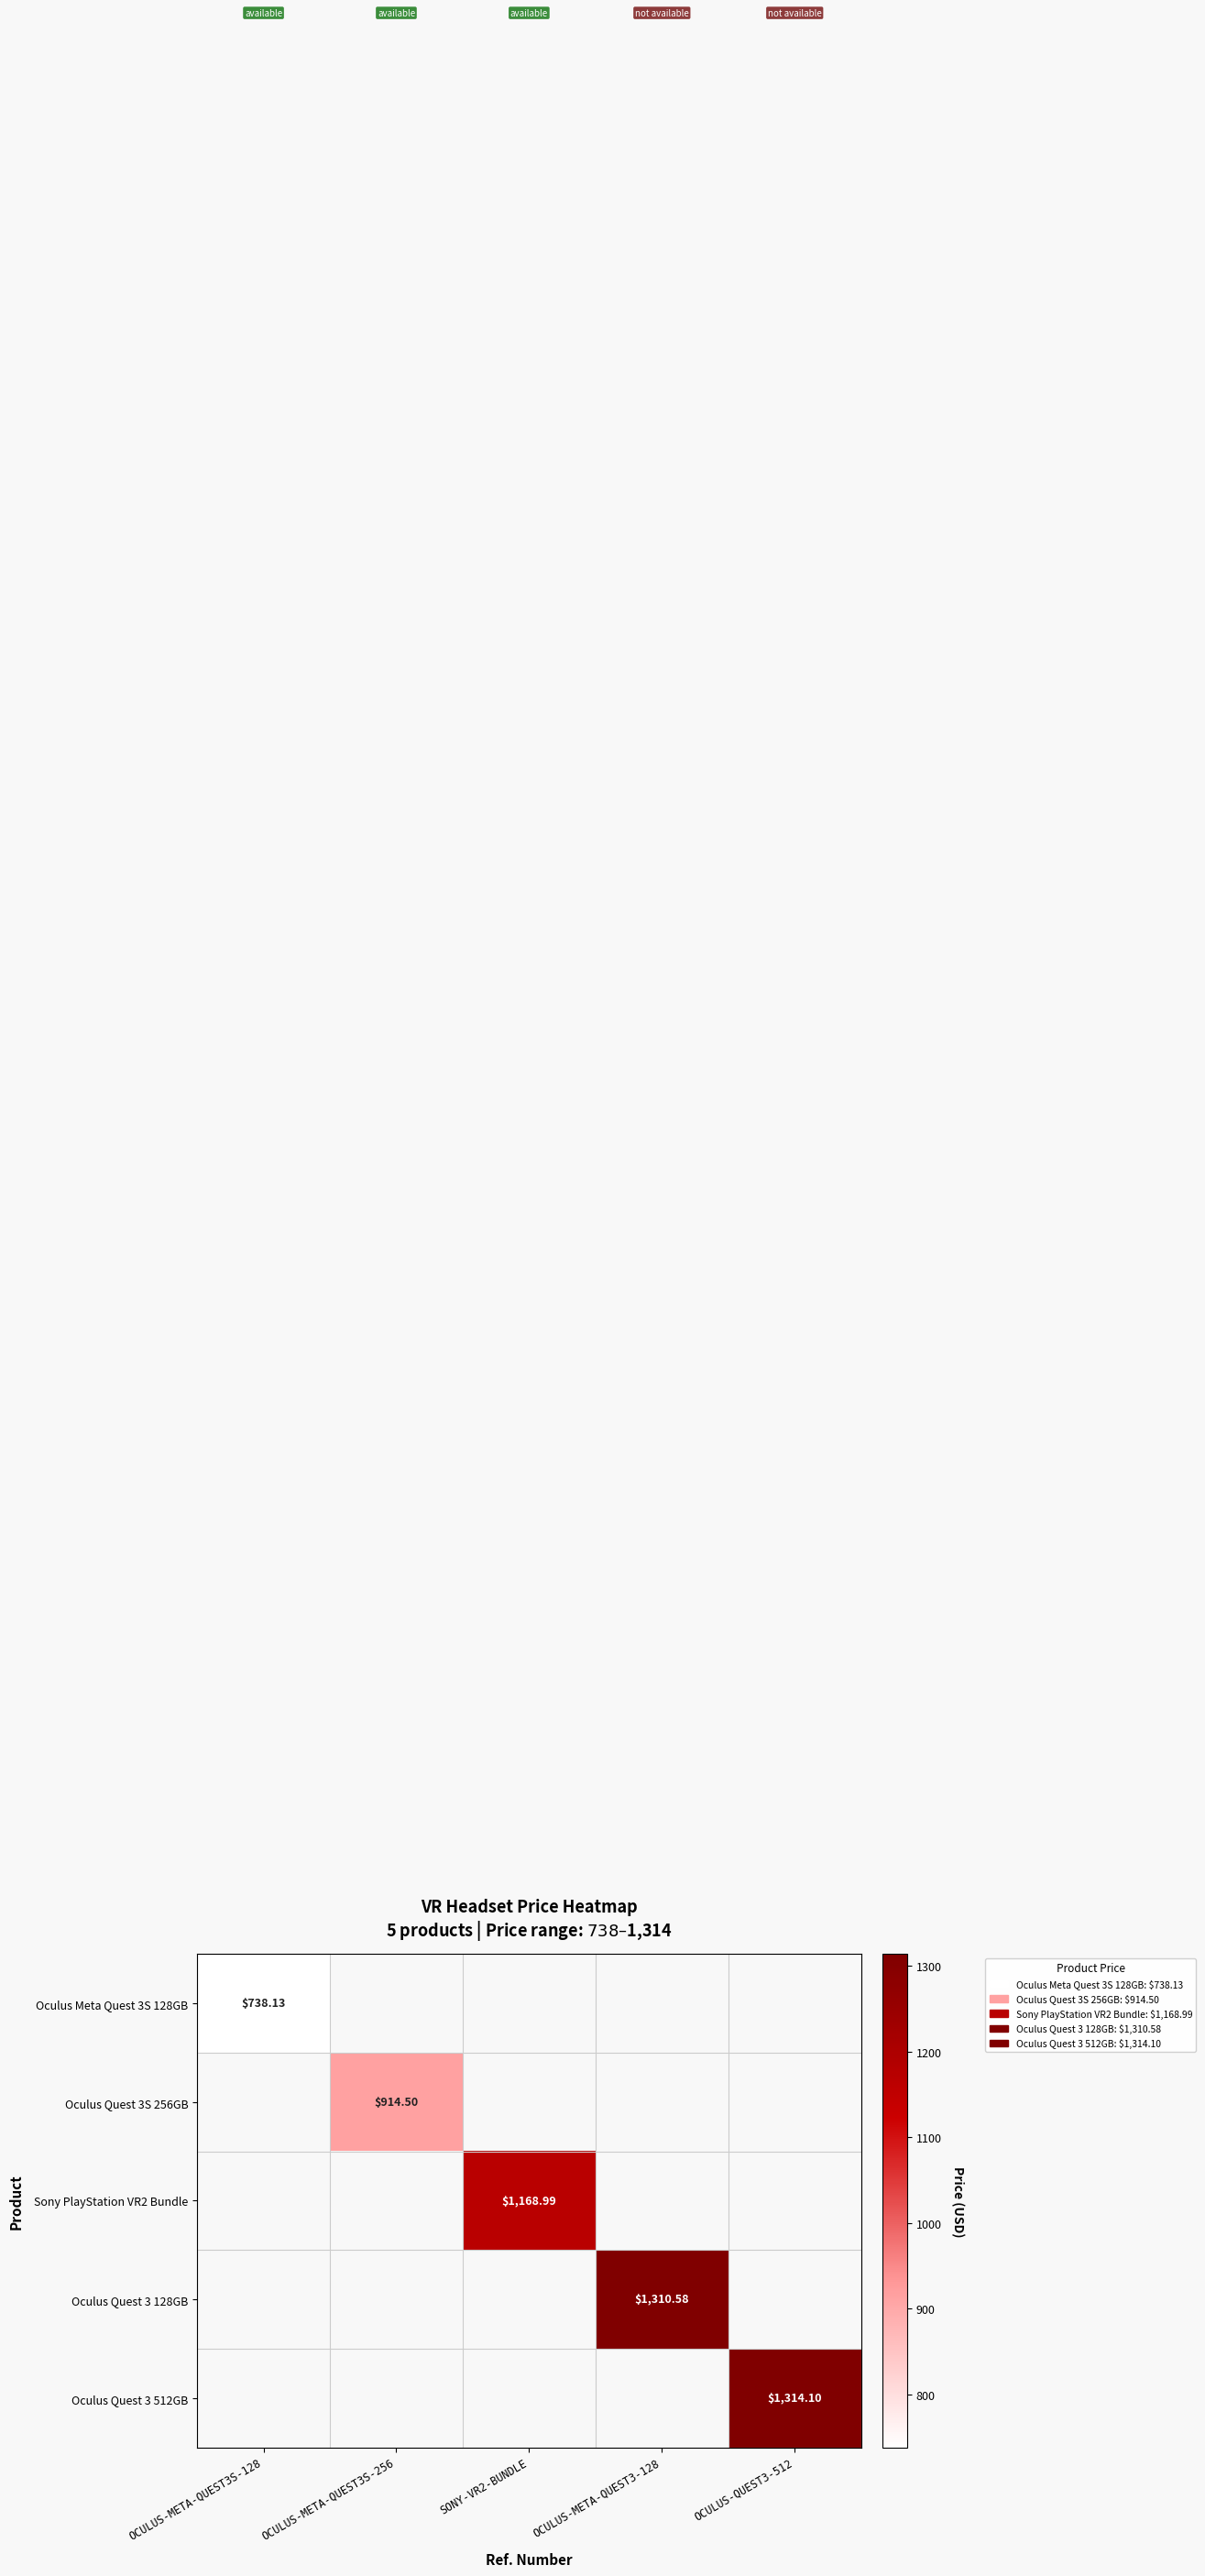

How many positive values does the Sony PlayStation VR2 Bundle series have?

1